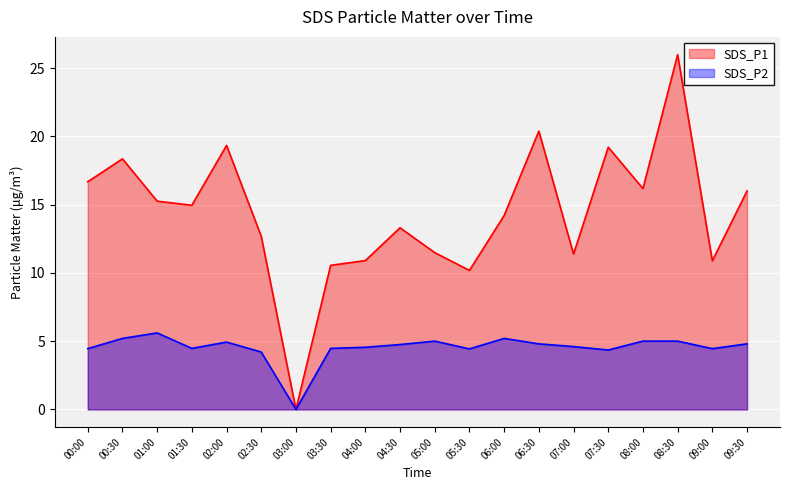

Is the value of SDS_P2 at 06:30 greater than the value of SDS_P1 at 04:30?

No